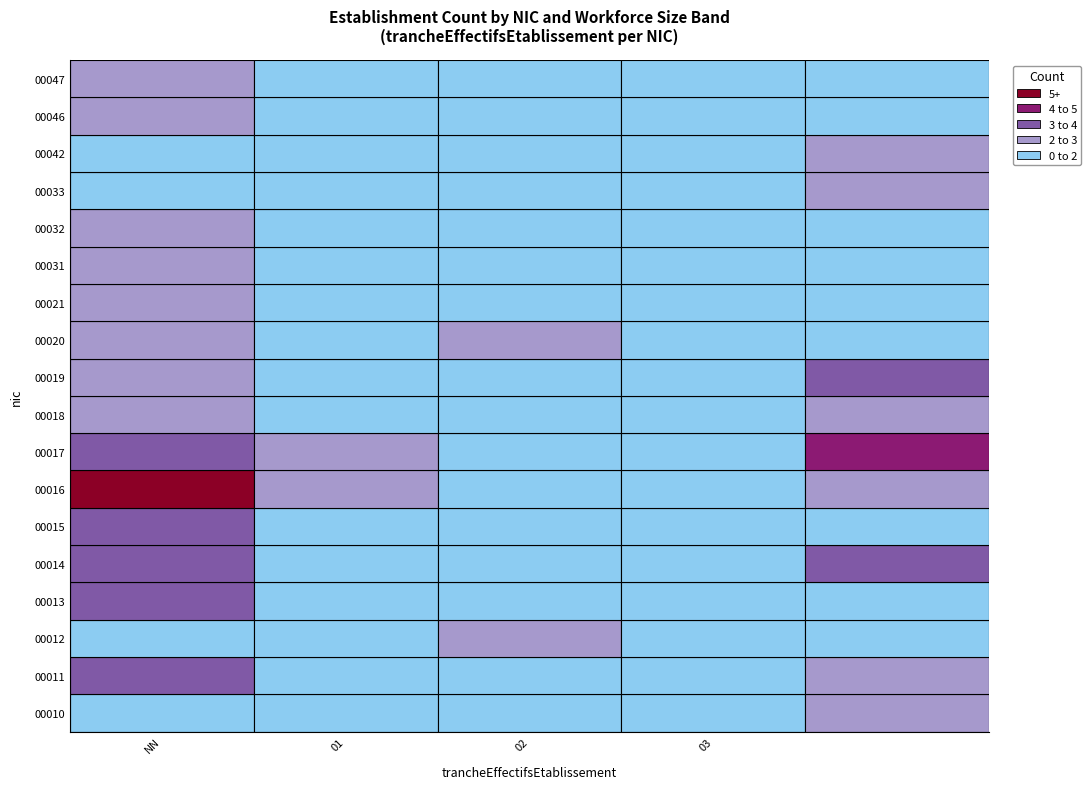

What is the difference between the highest and lowest values at NN?

4